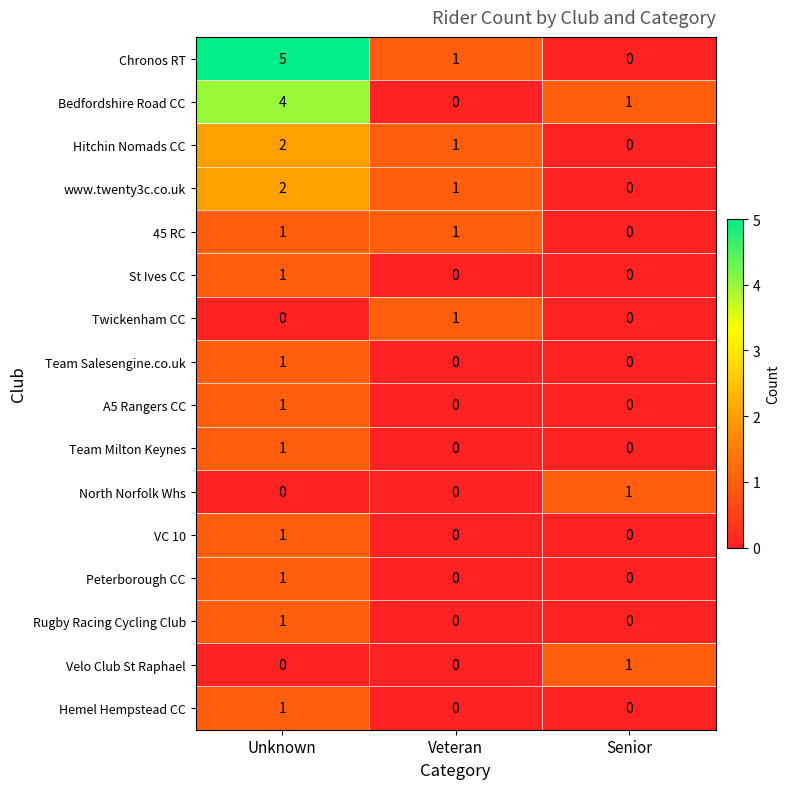

What is the spread (max minus min) of values at Unknown?

5